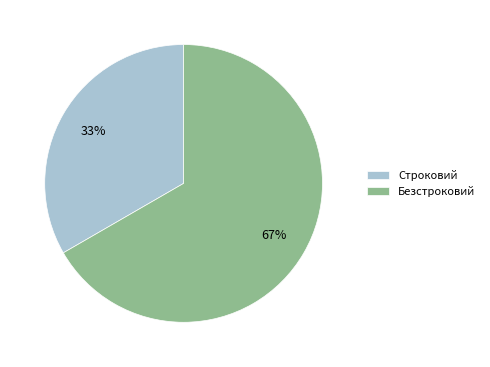

To the nearest percent, what is the average slice percentage?

50%